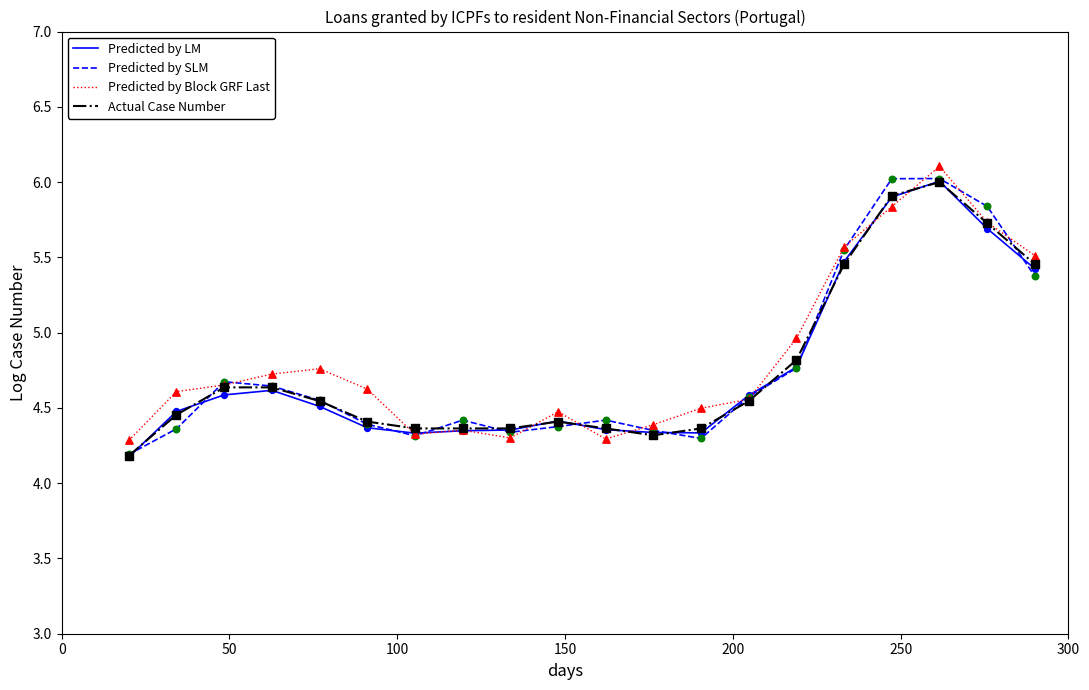

Which series has the largest total across all categories?

Predicted by Block GRF Last